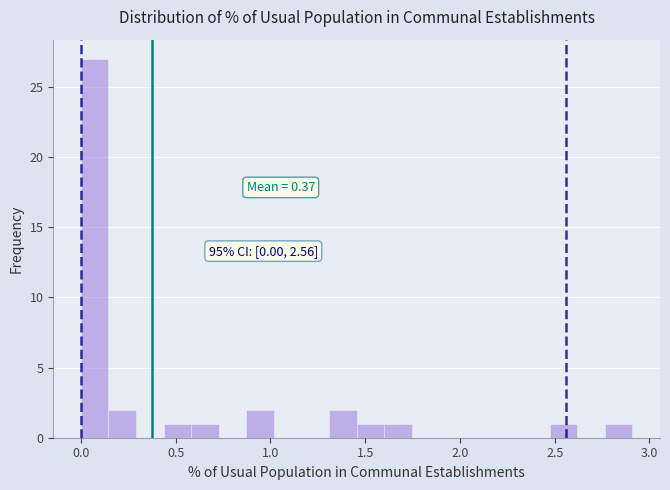

Read against the x-axis, roughly where is the centre of the tallest bar?

0.05